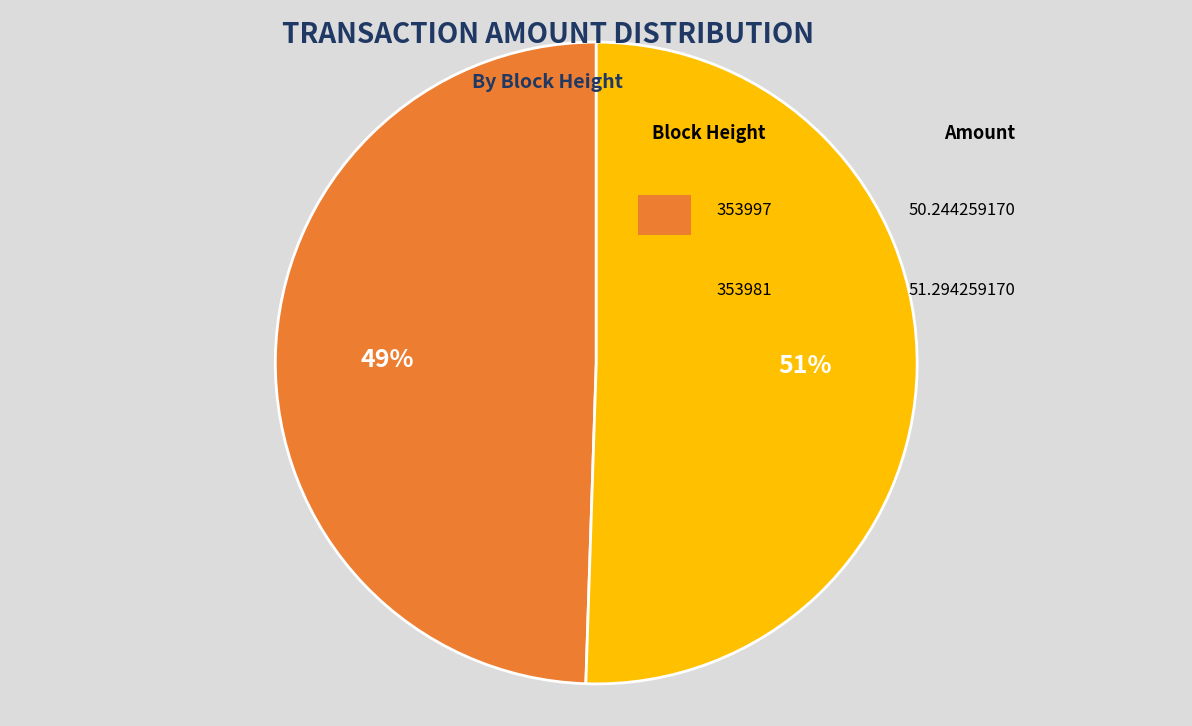

To the nearest percent, what is the average slice percentage?

50%